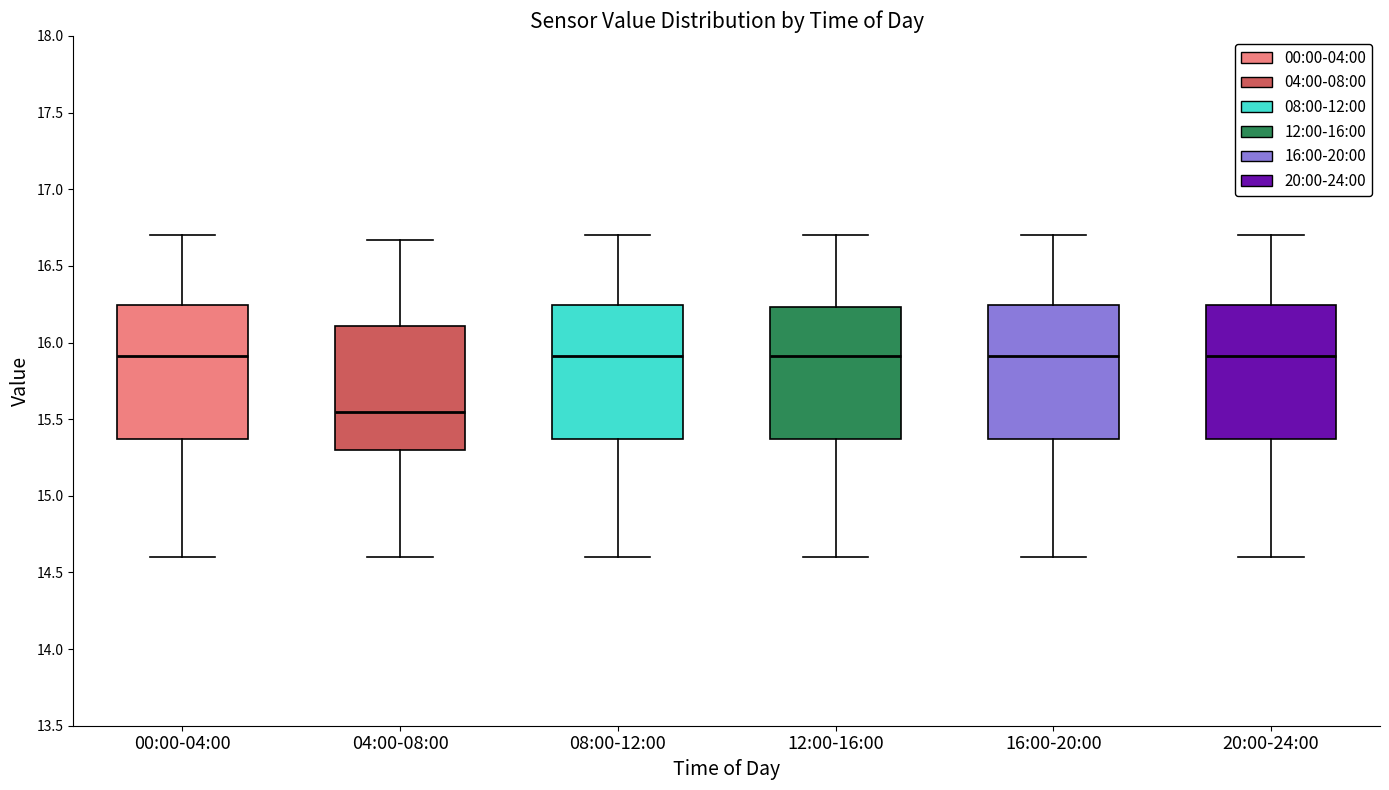

Which box's median line is the lowest?

04:00-08:00